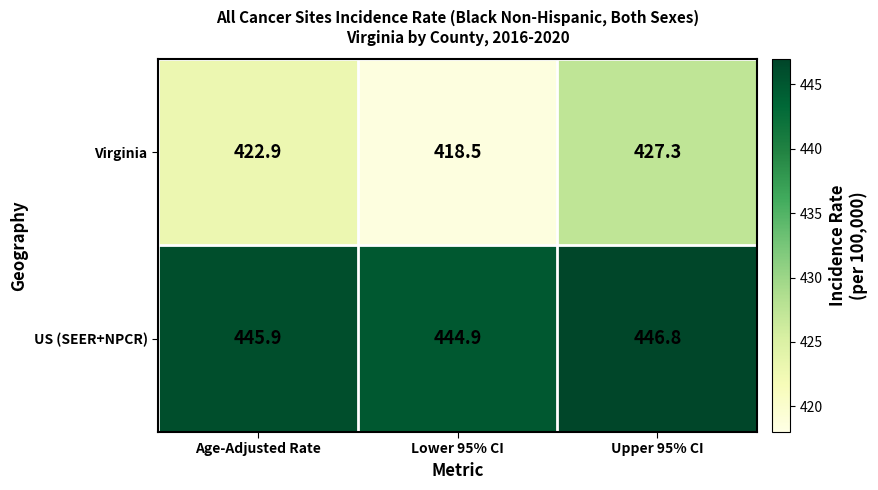

How many data points in US (SEER+NPCR) are above 445?

2